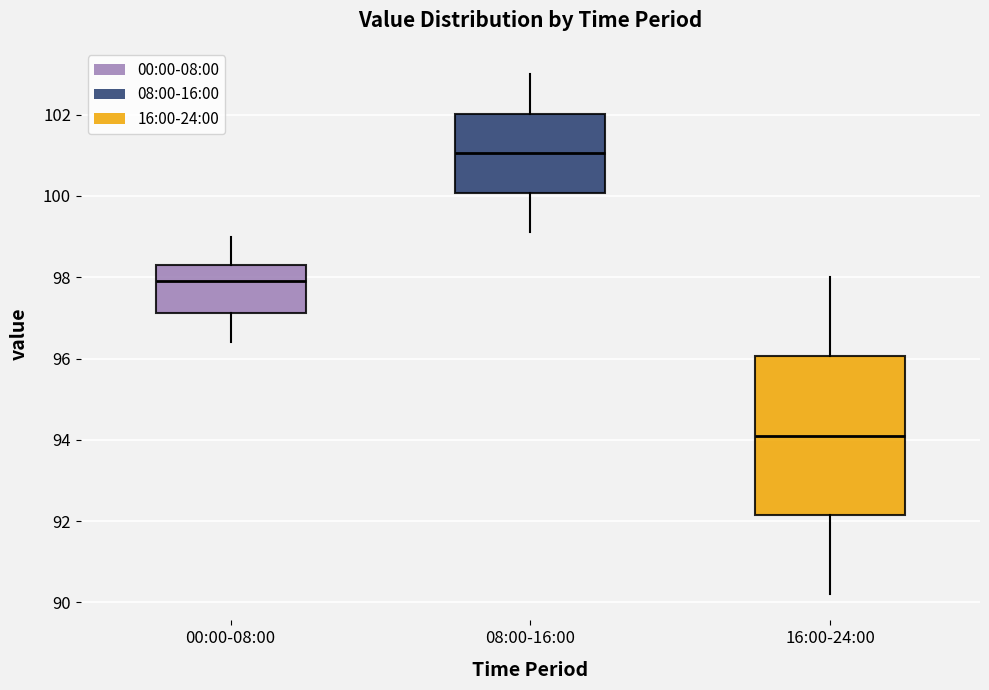

Where is the lower edge of the box for 16:00-24:00 on the y-axis? The values are not printed on the chart, so give them approximately, as read against the axis.

92.2